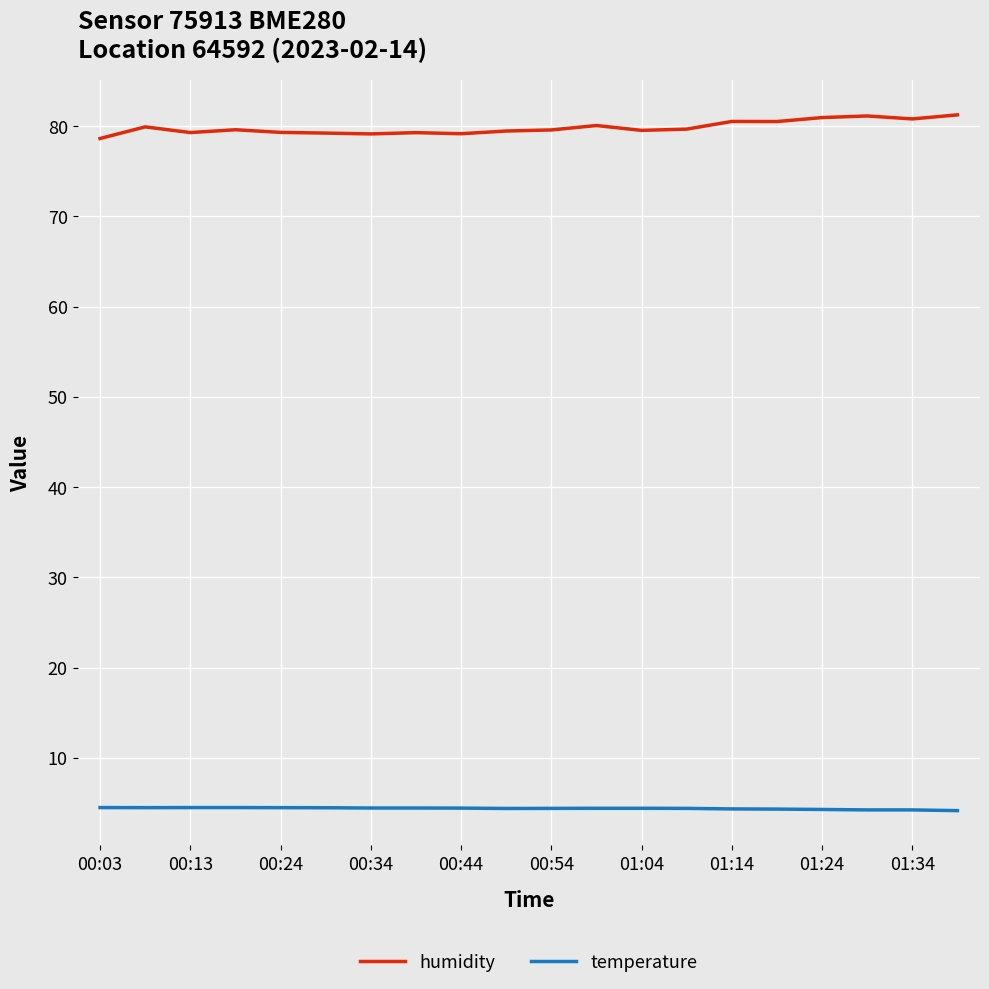

What is the minimum value shown in the chart?

4.1